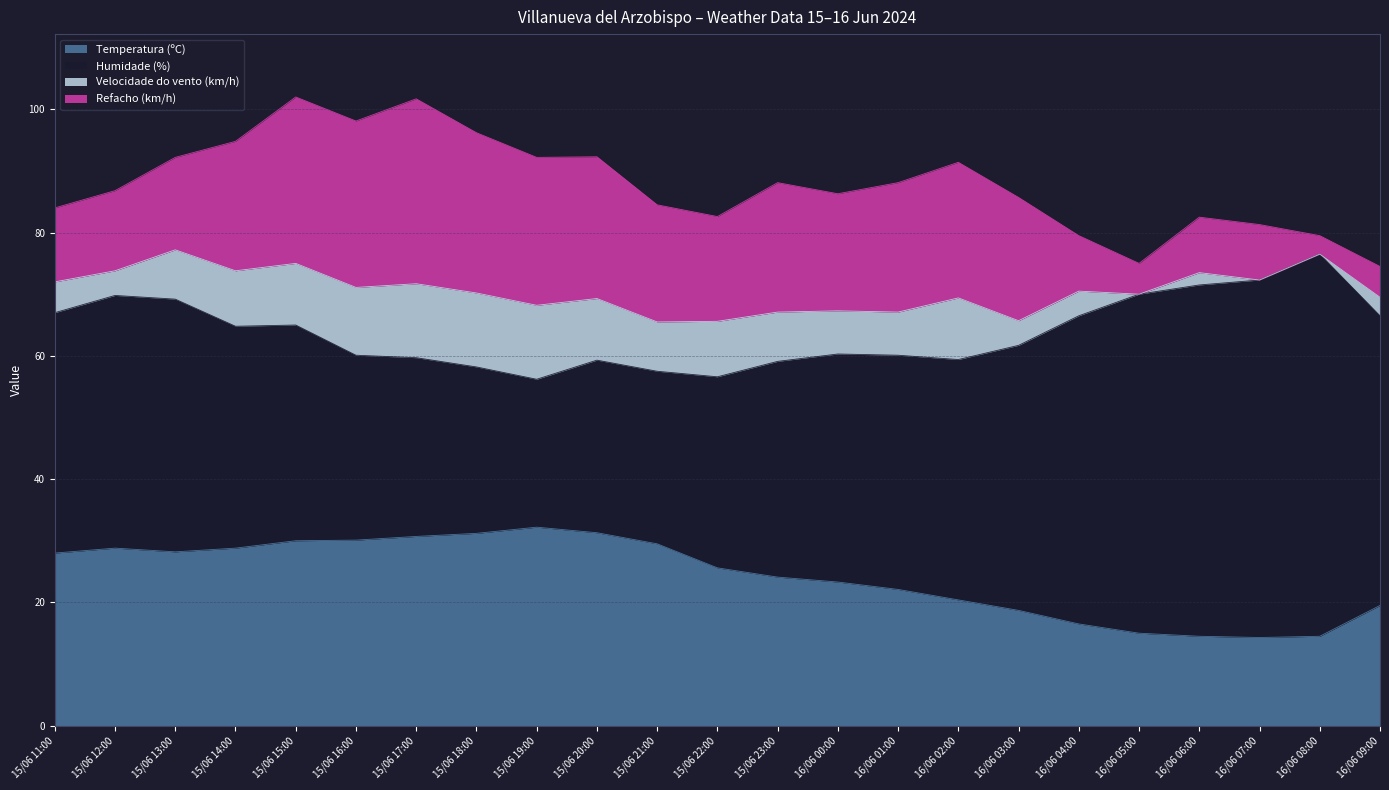

At how many categories does at least one series exceed 33?

16